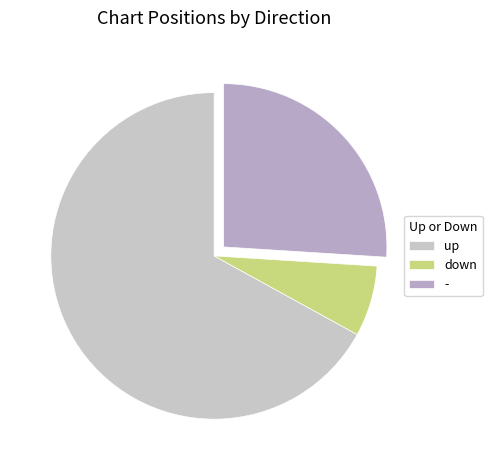

Is it true that down is 17% of the pie?

False